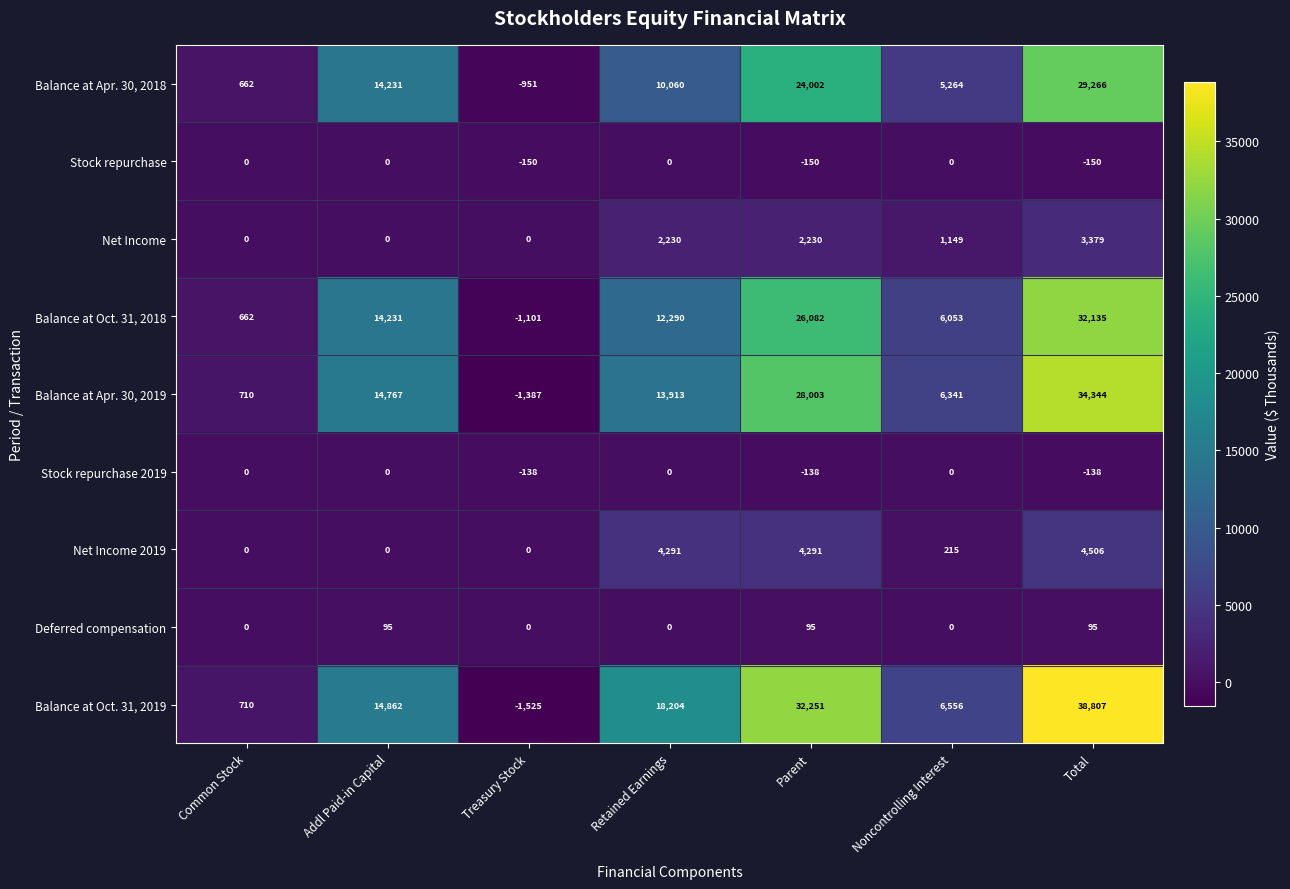

How many positive values does the Balance at Apr. 30, 2018 series have?

6